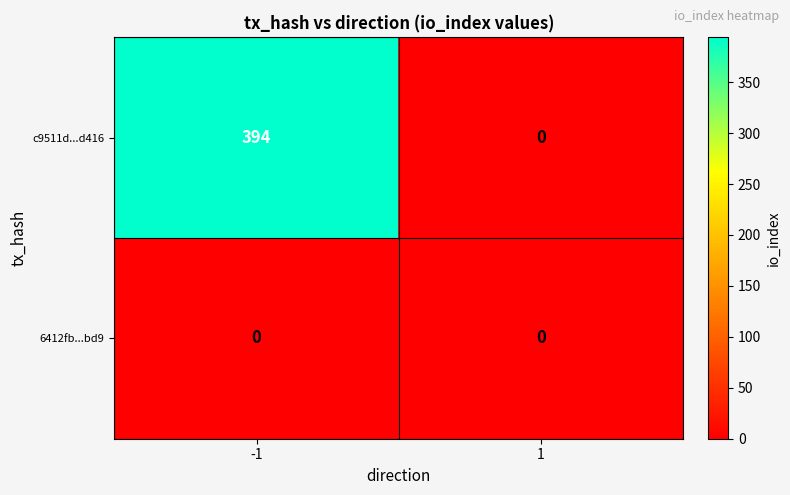

Which series has the widest spread of values?

c9511d...d416